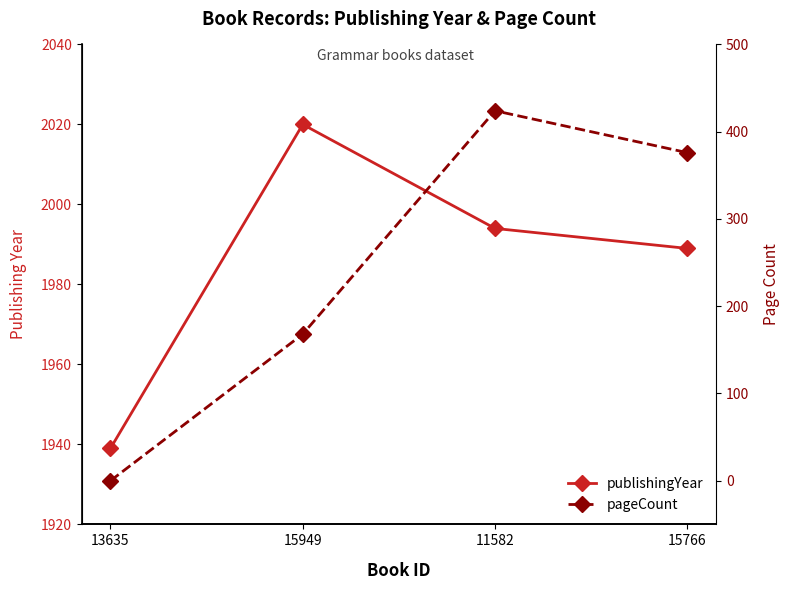

True or false: pageCount has more than 0 interior local peaks.

True